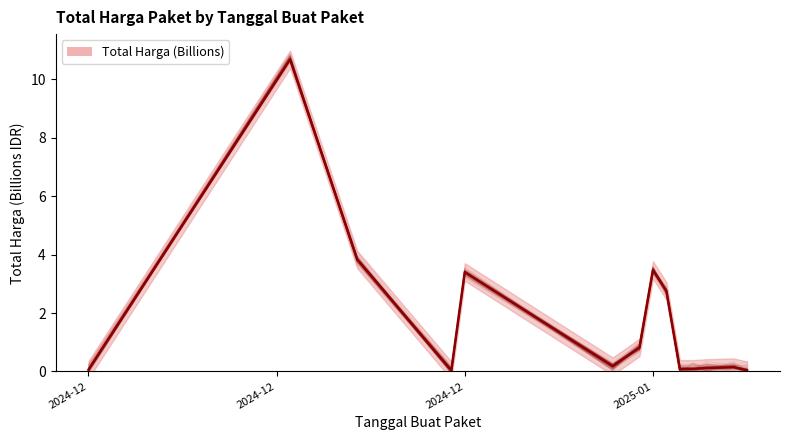

What is the value of the 13th point from the left?

0.1